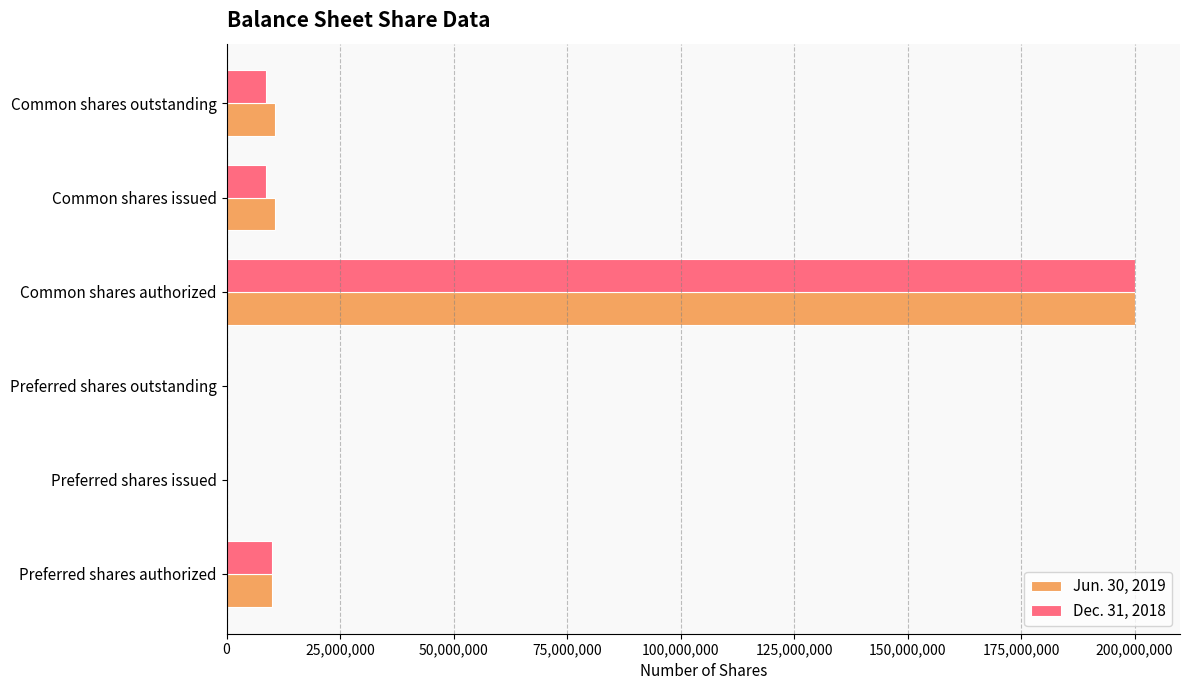

The value of Dec. 31, 2018 at Preferred shares outstanding is 0. True or false?

True